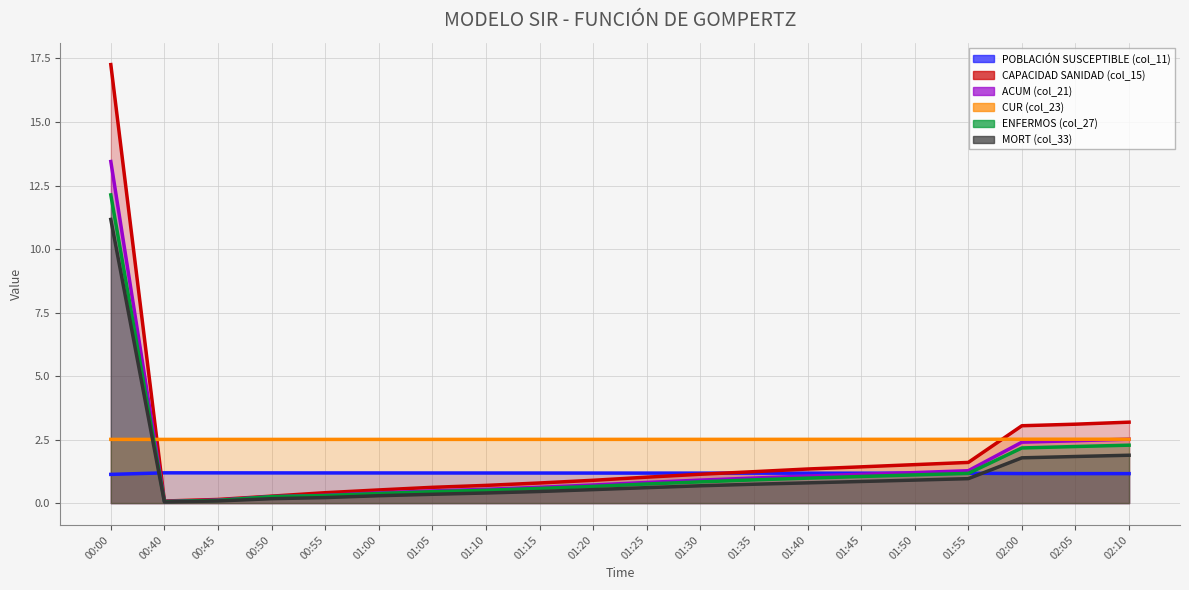

Where is col_27 nearest to the value 6?

02:10